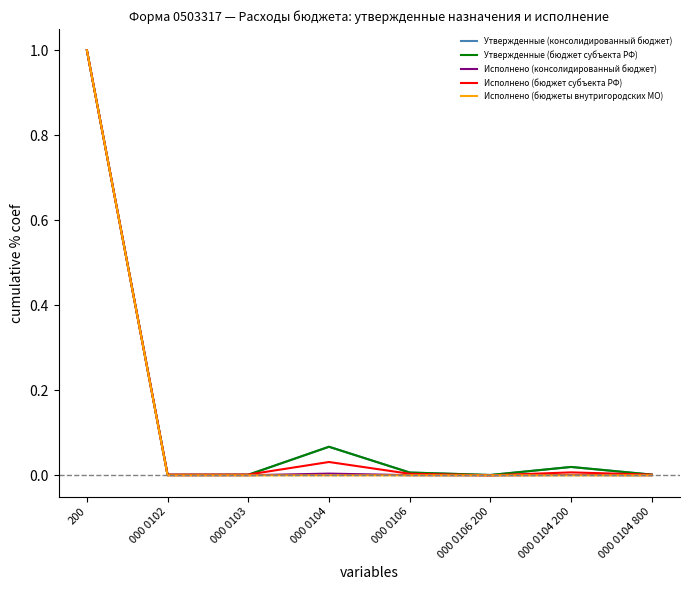

Reading left to right, what are all the values shown in this chart?

Утвержденные (консолидированный бюджет): 1.0	0.0	0.0	0.1	0.0	0.0	0.0	0.0
Утвержденные (бюджет субъекта РФ): 1.0	0.0	0.0	0.1	0.0	0.0	0.0	0.0
Исполнено (консолидированный бюджет): 1.0	0.0	0.0	0.0	0.0	0.0	0.0	0.0
Исполнено (бюджет субъекта РФ): 1.0	0.0	0.0	0.0	0.0	0.0	0.0	0.0
Исполнено (бюджеты внутригородских МО): 1.0	0.0	0.0	0.0	0.0	0.0	0.0	0.0